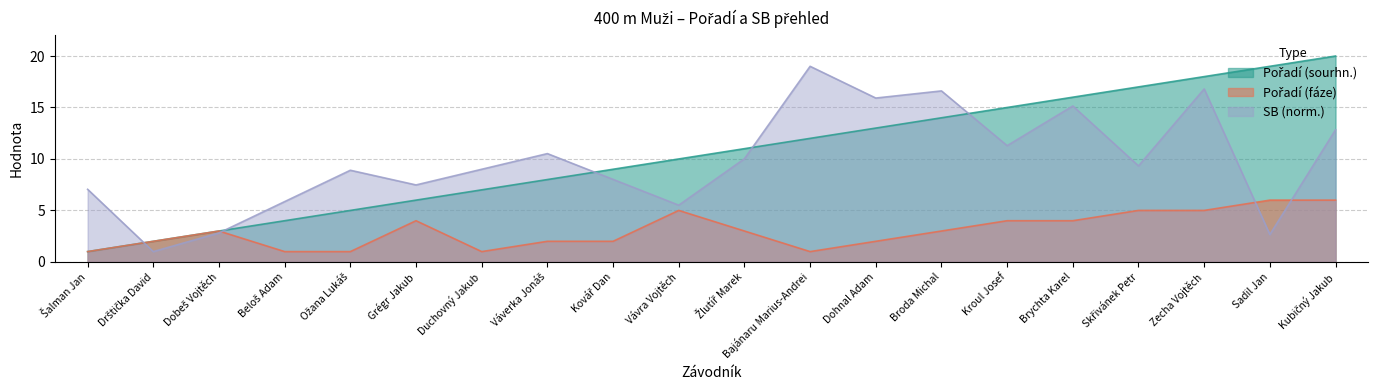

What is the difference between the second highest and second lowest values in the Pořadí (fáze) series?

5